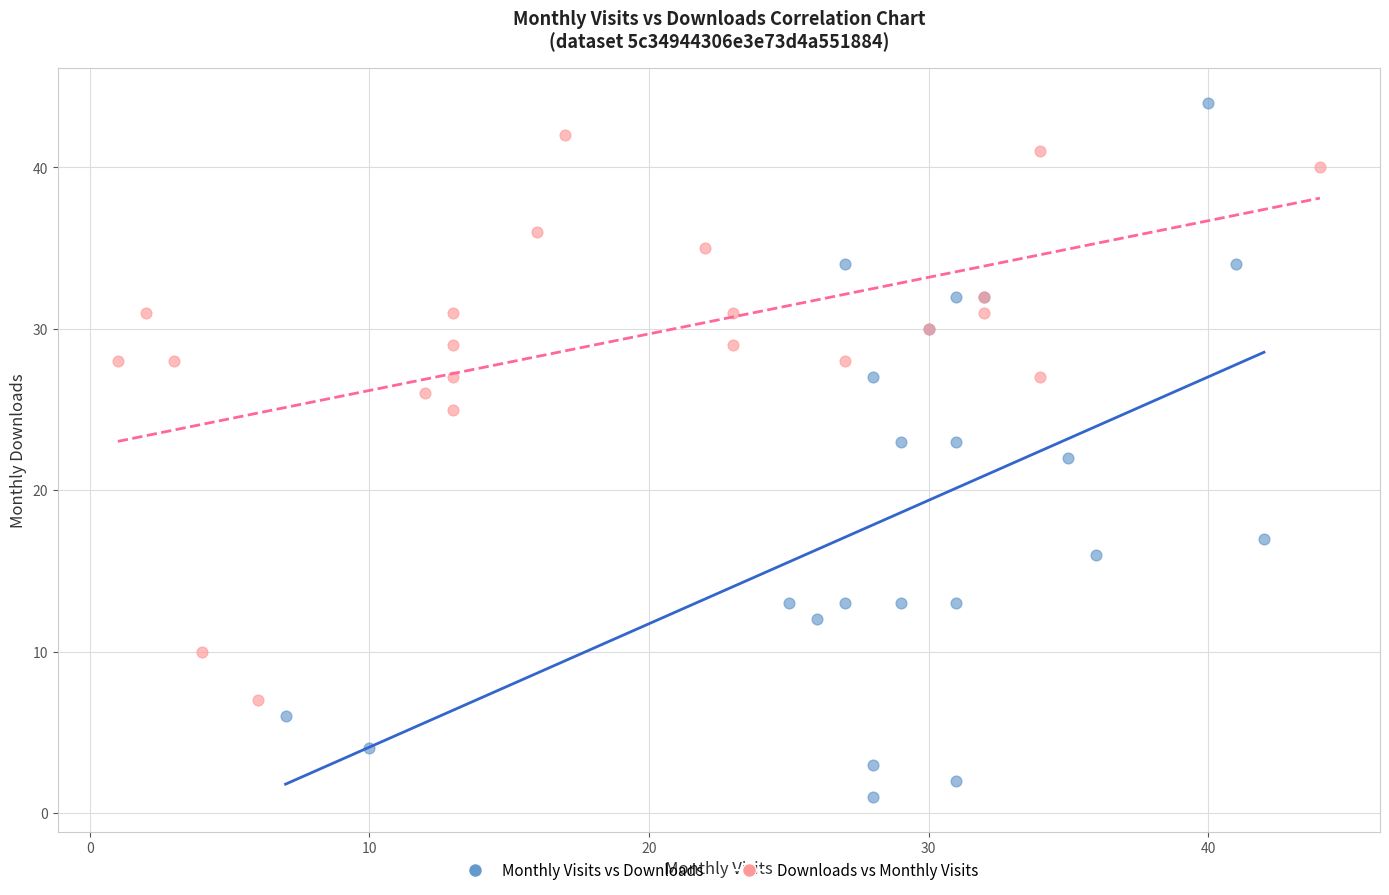

Which series contains the lowest Y value?

Monthly Visits vs Downloads